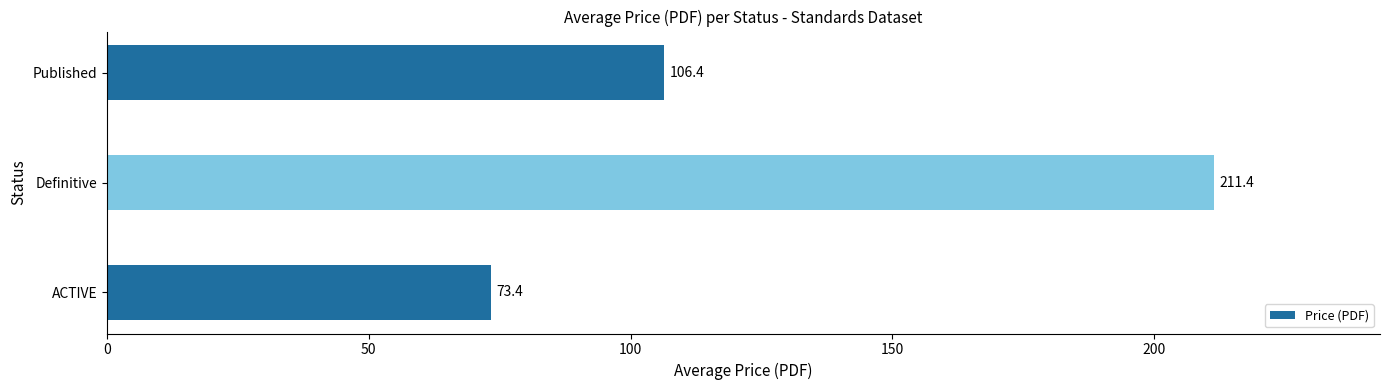

How many series are shown in this chart?

1